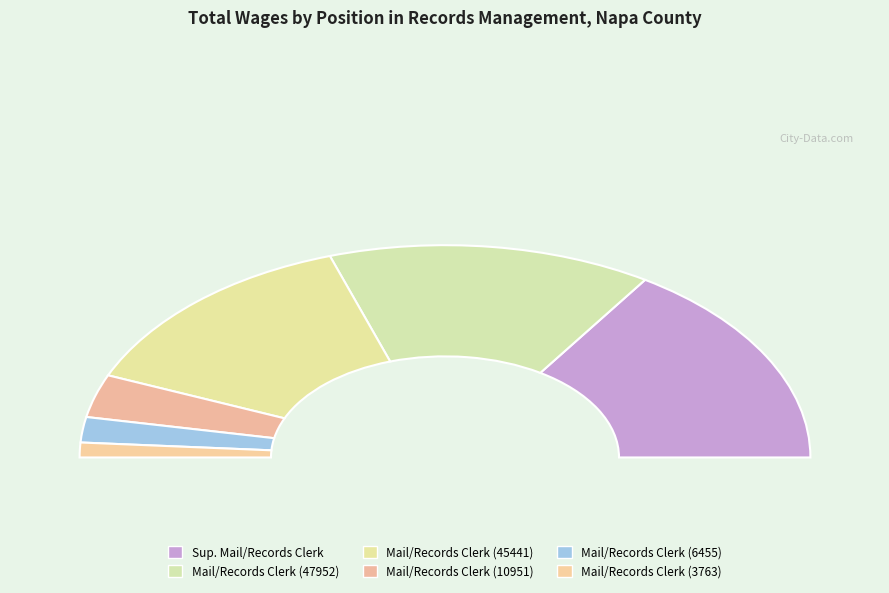

What is the total percentage of Mail/Records Clerk (3763) and Mail/Records Clerk (6455)?

6.1%